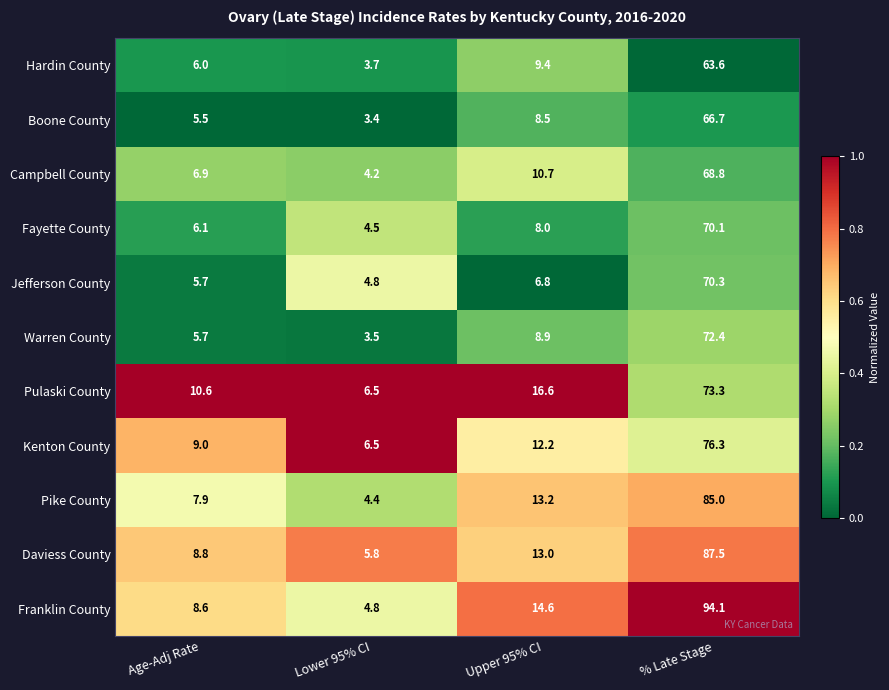

Rank the series by their maximum value, from lowest to highest.

Hardin County, Boone County, Campbell County, Fayette County, Jefferson County, Warren County, Pulaski County, Kenton County, Pike County, Daviess County, Franklin County